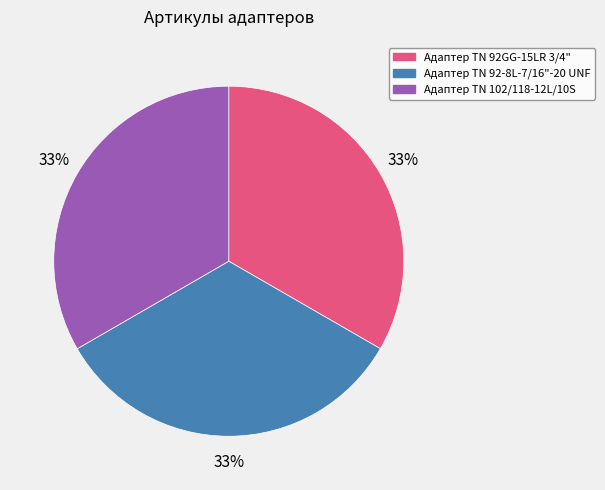

Count the number of slices in the pie.

3